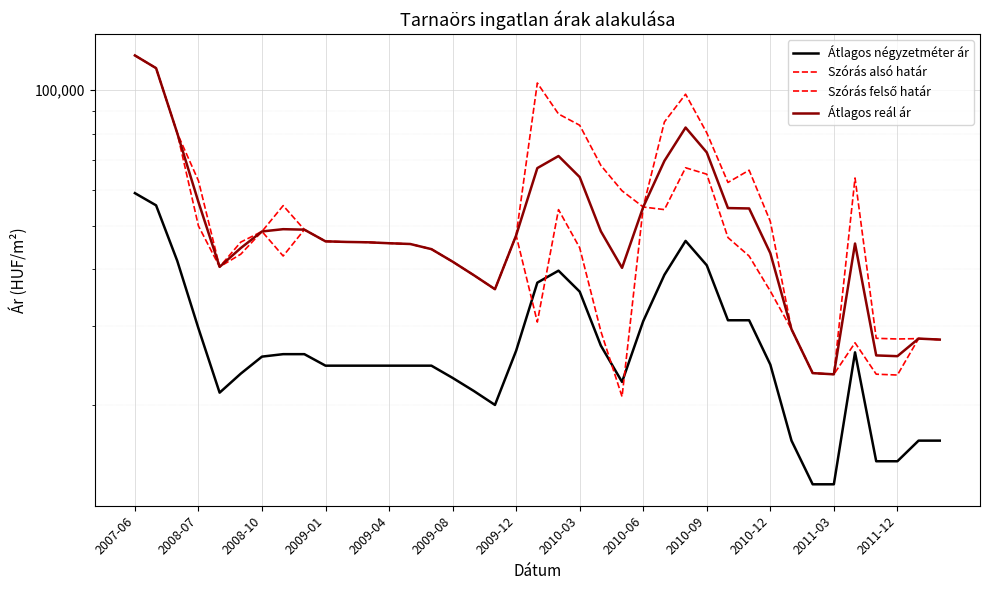

Between 2008-07 and 2008-10, which is larger?

2008-07